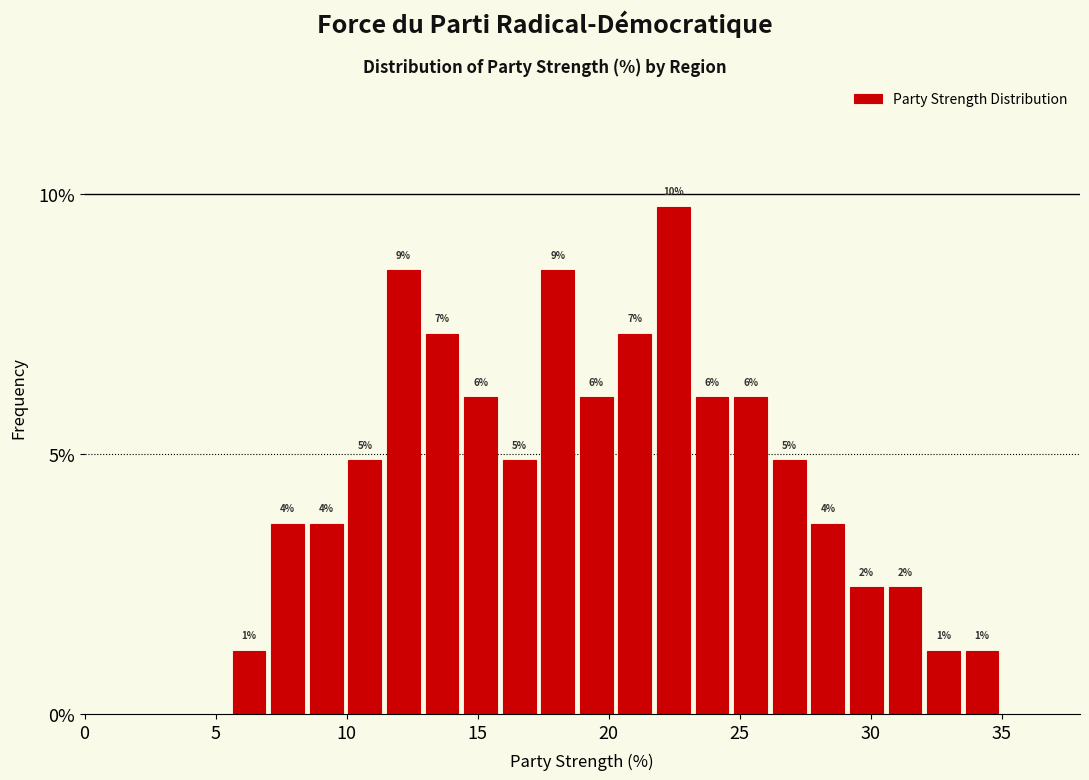

Read against the x-axis, roughly where is the centre of the tallest bar?

22.5